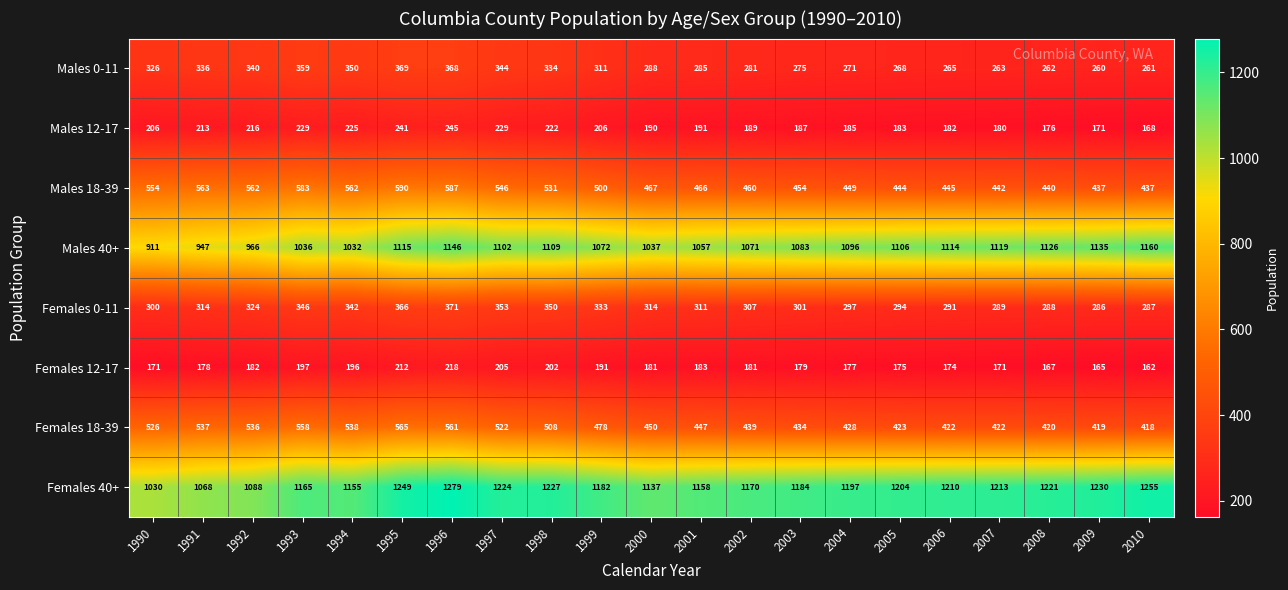

At how many categories does at least one series exceed 532?

21